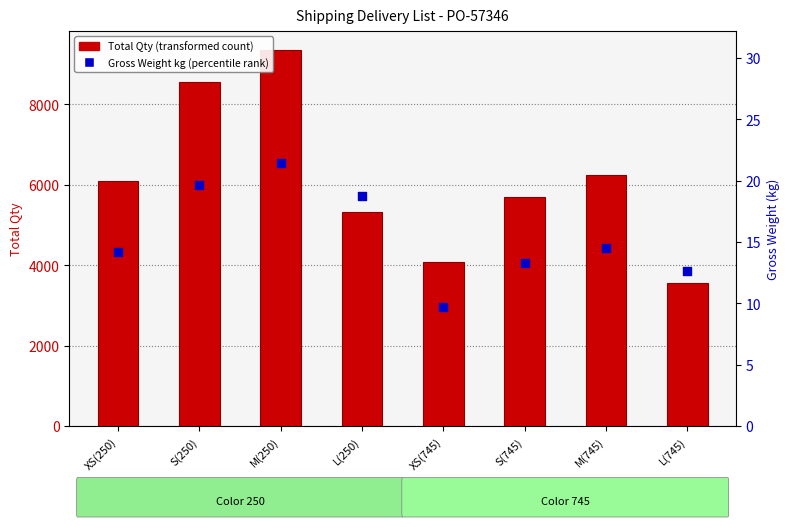

Which series has the largest Y range (max minus min)?

Total Qty (transformed count)